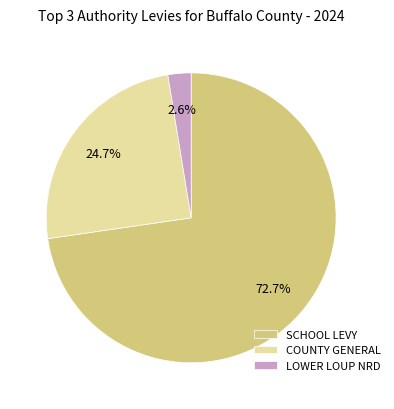

How much of the chart is everything except LOWER LOUP NRD?

97.4%